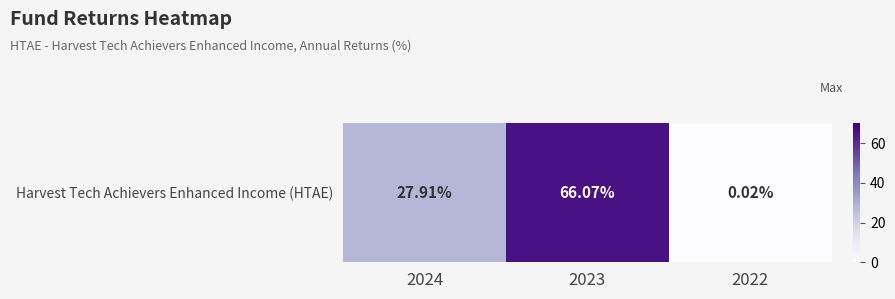

Where is the data nearest to the value 33?

2024